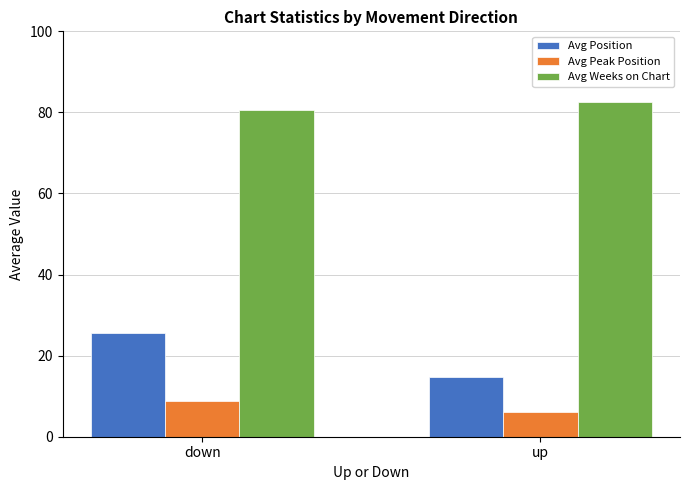

True or false: Avg Position has a value of 14.8 at up.

True